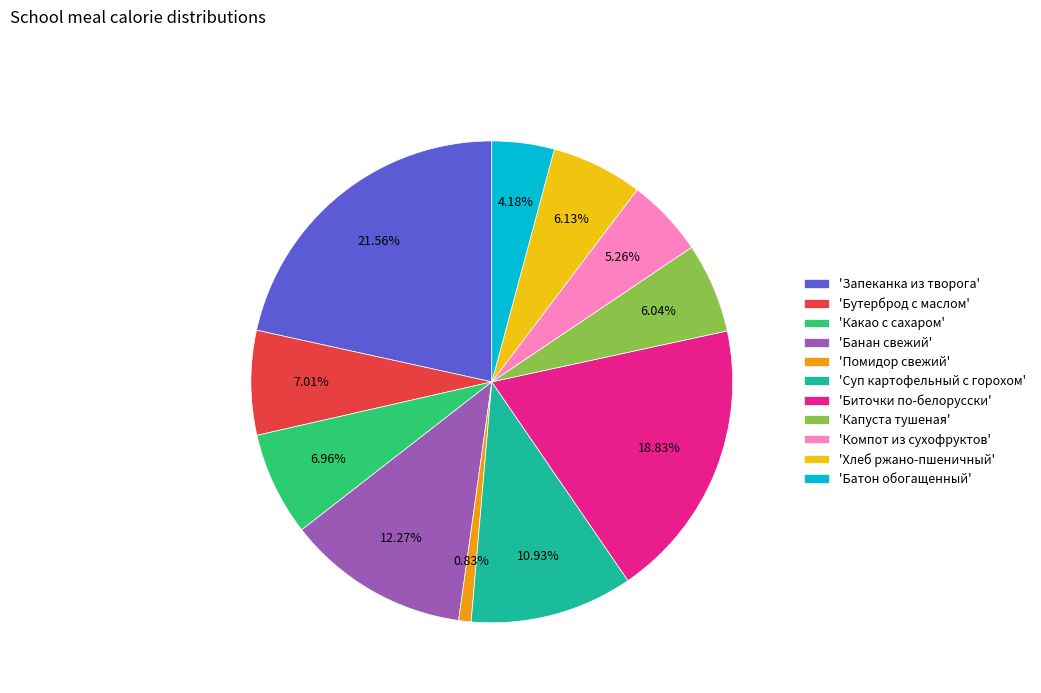

Which has a higher value, 'Помидор свежий' or 'Биточки по-белорусски'?

'Биточки по-белорусски'